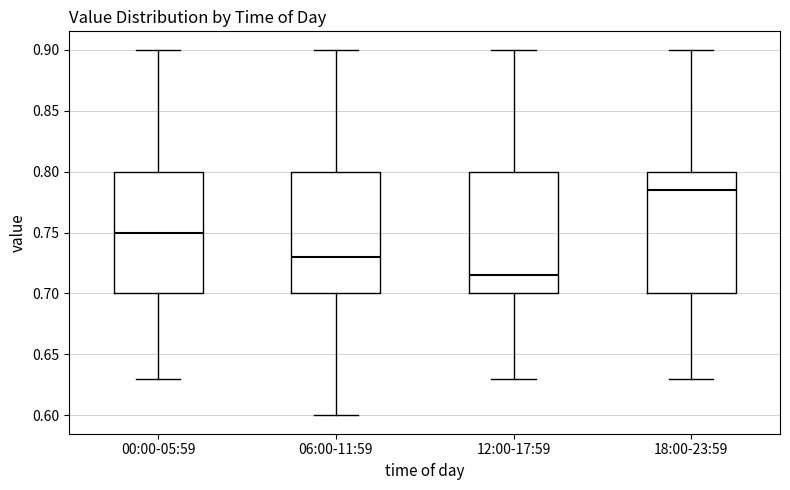

Reading left to right, read every box against the y-axis: the position of its median line, the range the box covers, and the ends of its whiskers. The values are not printed on the chart, so give them approximately, as read against the axis.

00:00-05:59: median 0.750, box 0.700 to 0.800, whiskers 0.630 to 0.900
06:00-11:59: median 0.730, box 0.700 to 0.800, whiskers 0.600 to 0.900
12:00-17:59: median 0.715, box 0.700 to 0.800, whiskers 0.630 to 0.900
18:00-23:59: median 0.785, box 0.700 to 0.800, whiskers 0.630 to 0.900